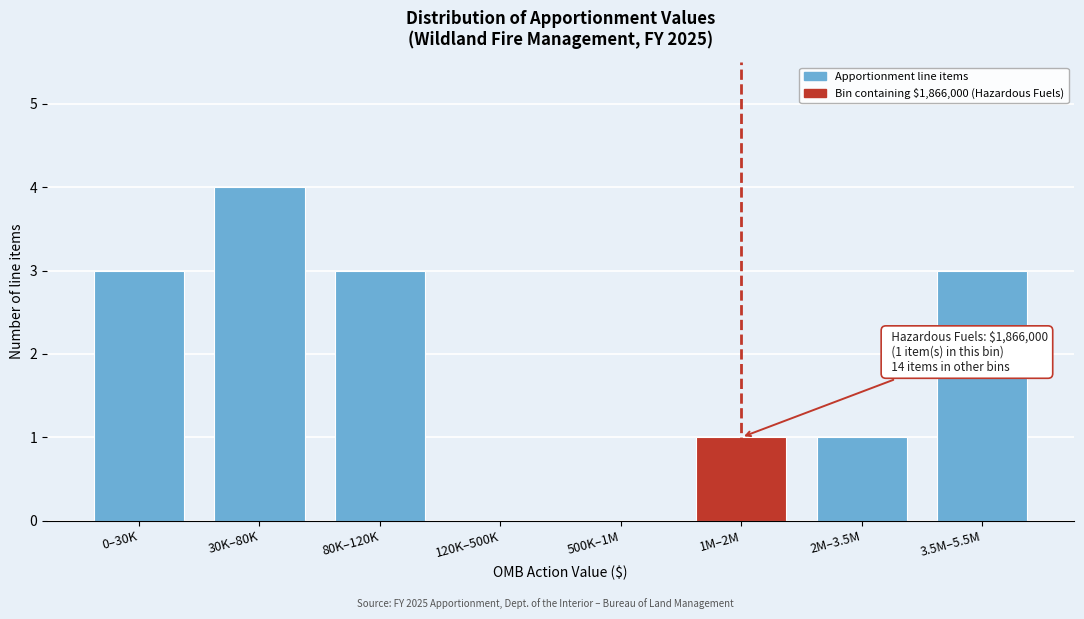

Reading left to right, list all the values displayed in this chart.

0–30K=3	30K–80K=4	80K–120K=3	120K–500K=0	500K–1M=0	1M–2M=1	2M–3.5M=1	3.5M–5.5M=3